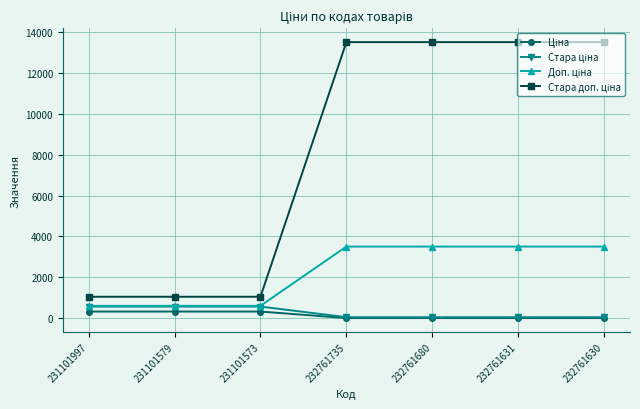

Count the number of data series in this chart.

4